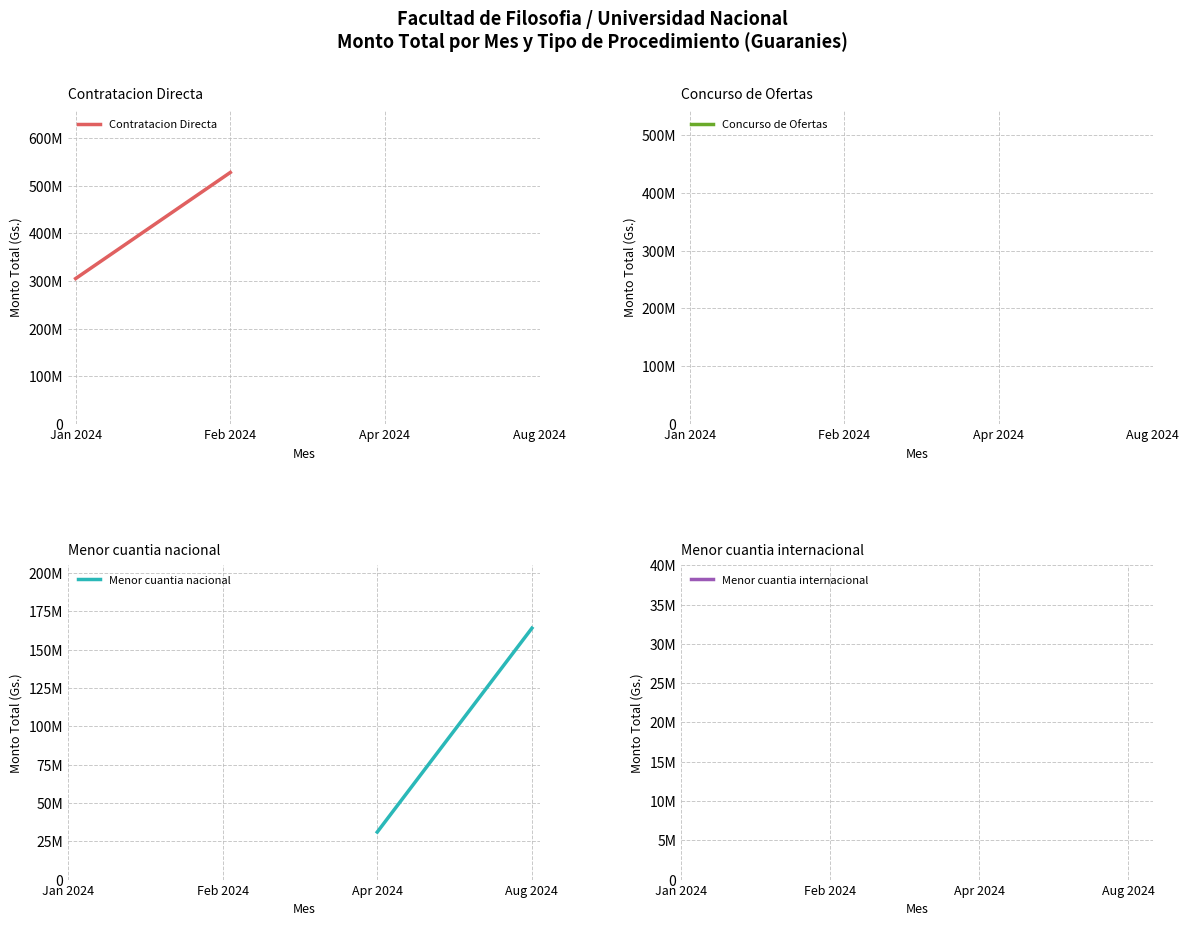

Is it true that Contratacion Directa equals 172034228 at Jan 2024?

False